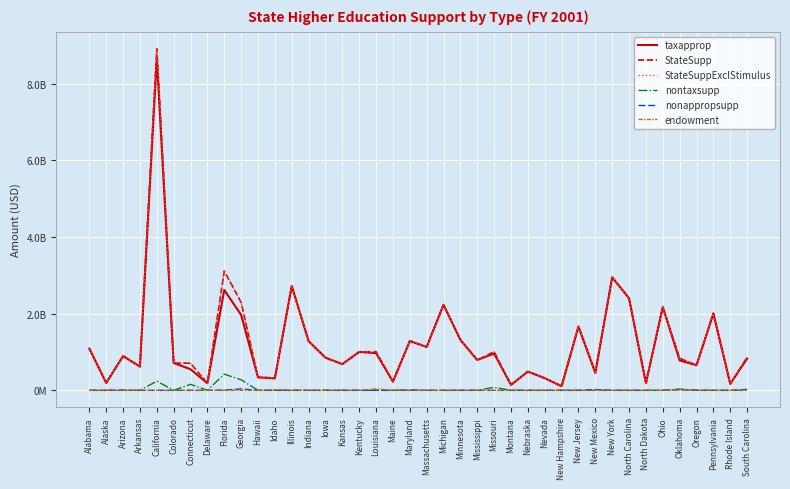

Does the chart have visible grid lines?

Yes